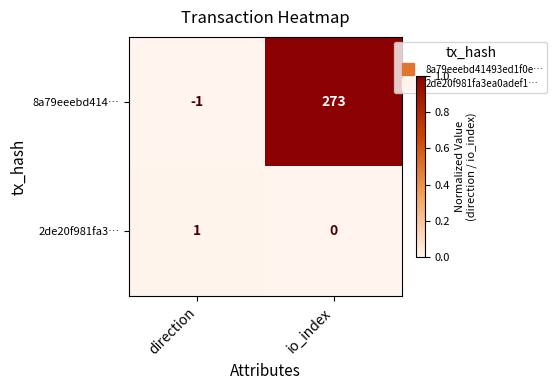

Rank the series at direction from lowest to highest value.

8a79eeebd414…, 2de20f981fa3…